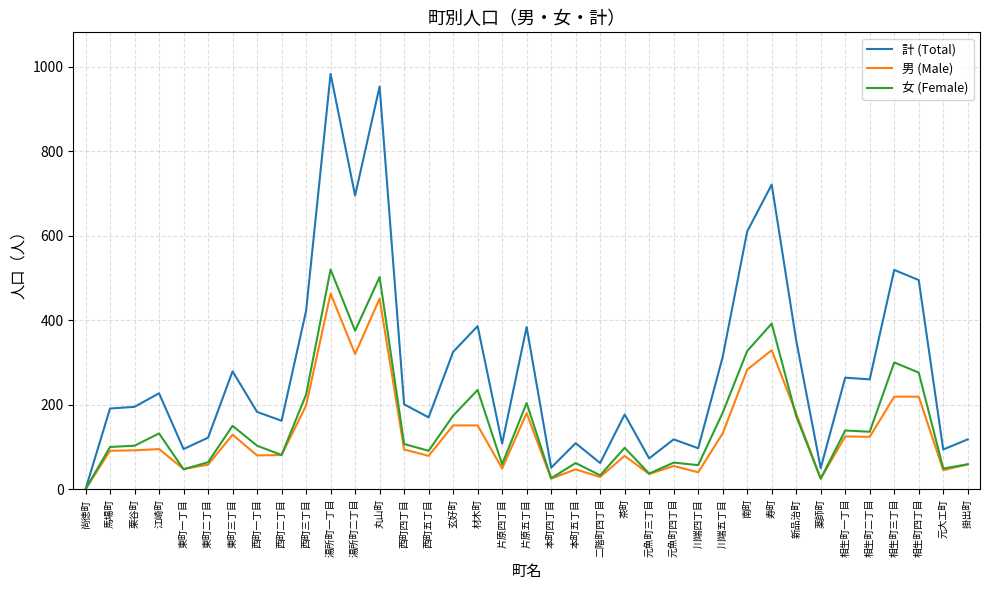

What position from the left is 茶町?

23